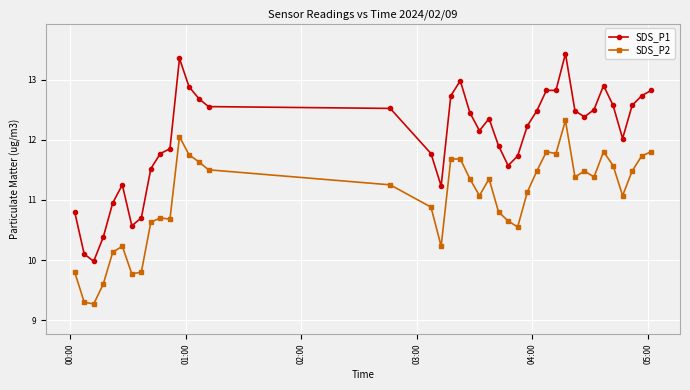

List the series in order of their peak value, lowest first.

SDS_P2, SDS_P1